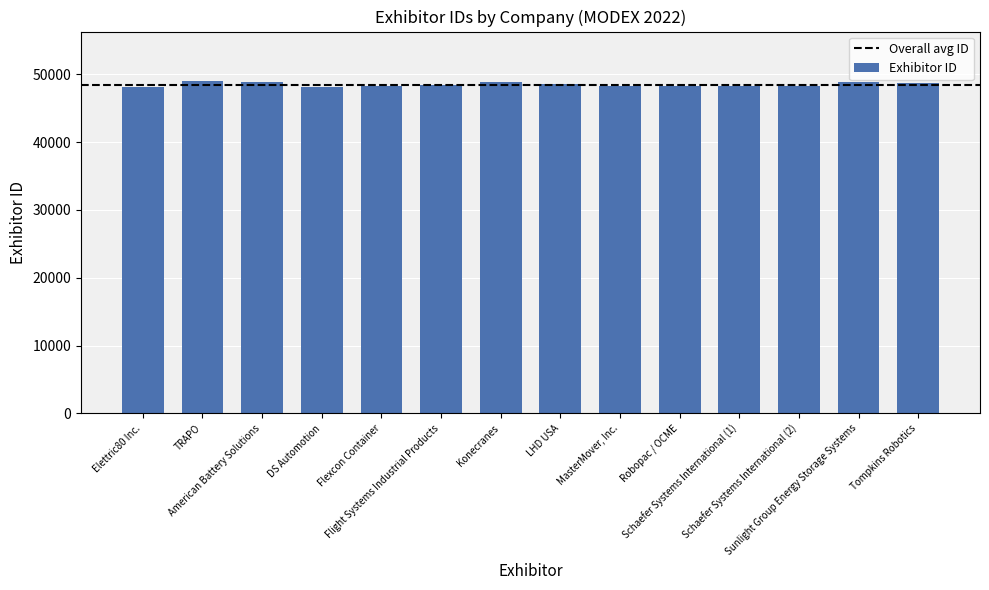

How many values are below 48429?

7